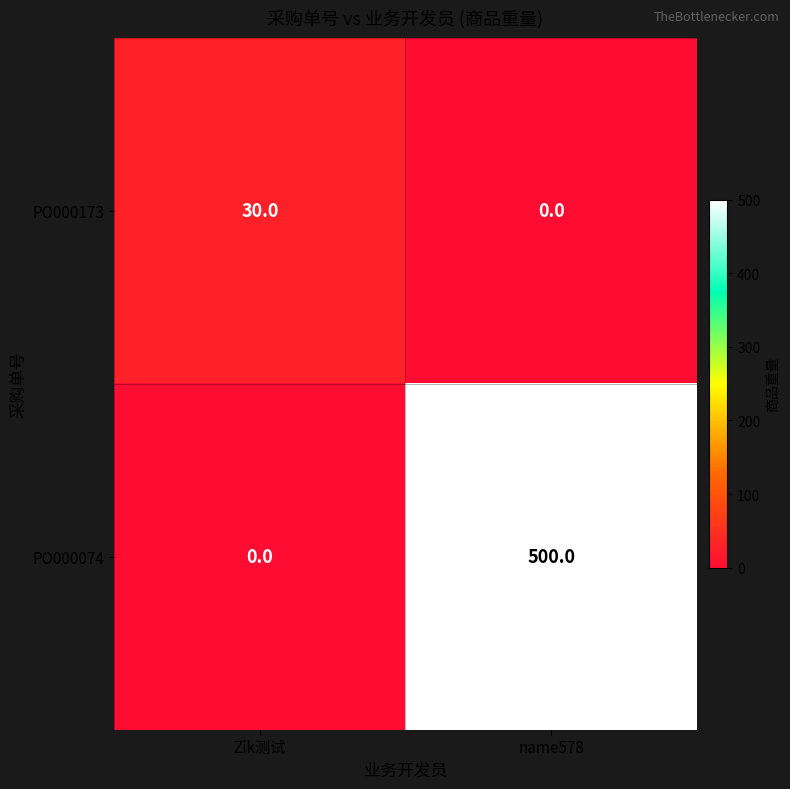

At how many categories does at least one series exceed 92?

1